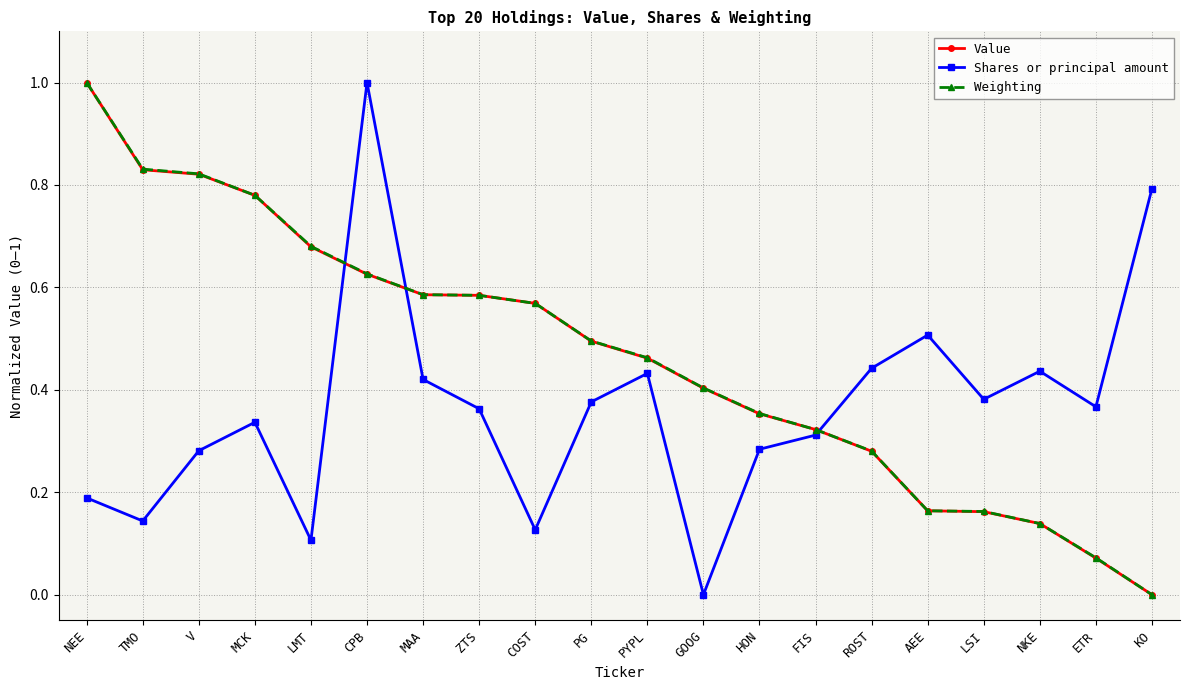

What is the maximum value shown in the chart?

1.0